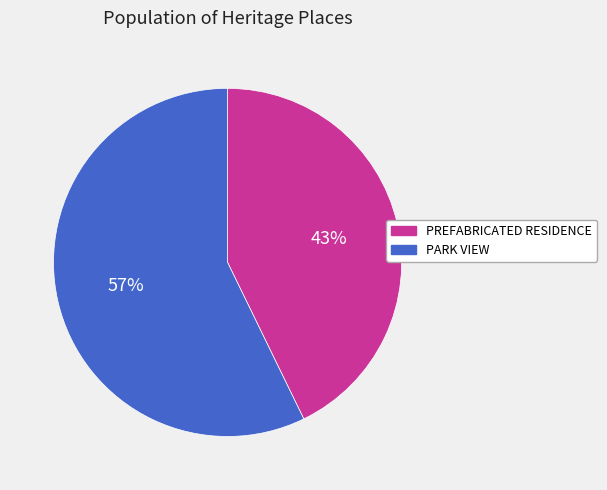

How many slices are in this pie chart?

2